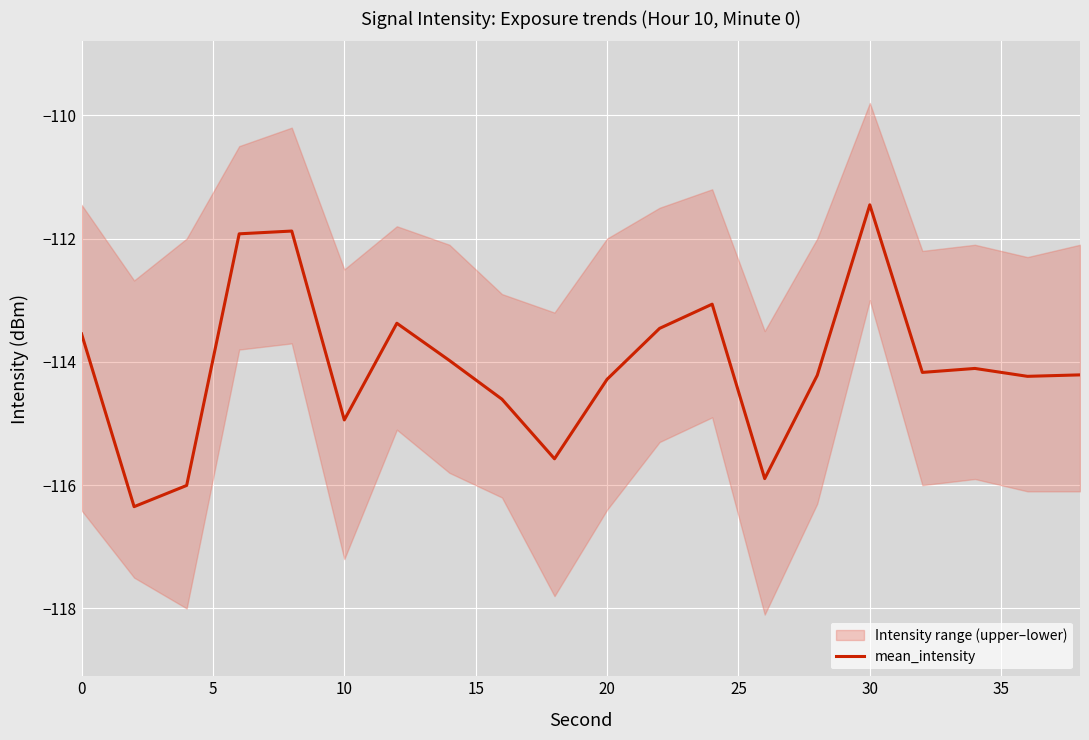

How many lines are shown in the chart?

1